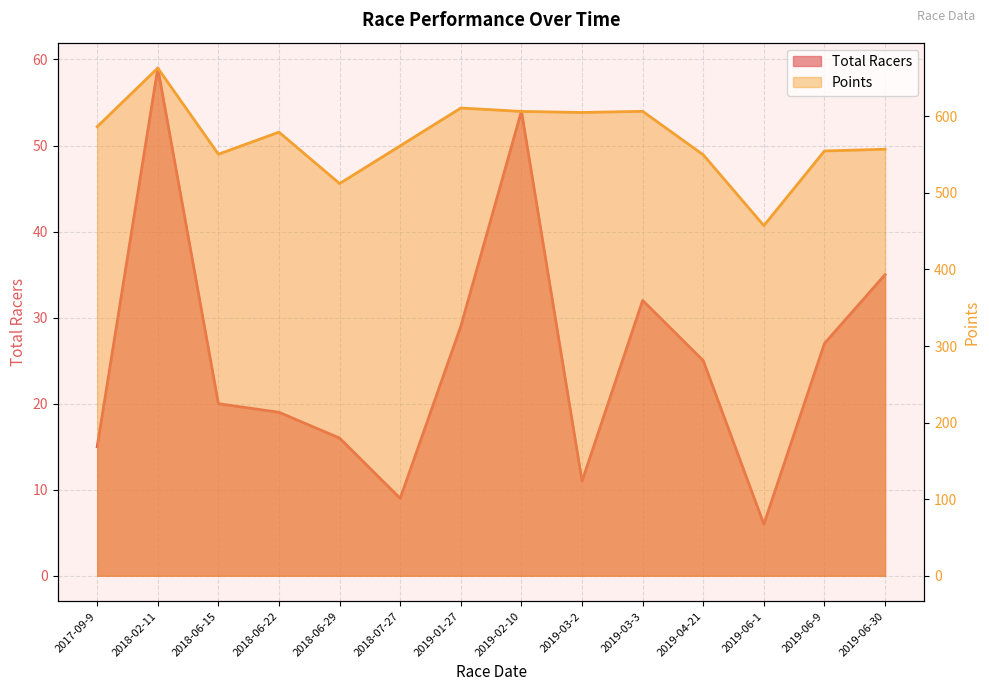

Between 2019-06-1 and 2019-06-30, which is larger?

2019-06-30